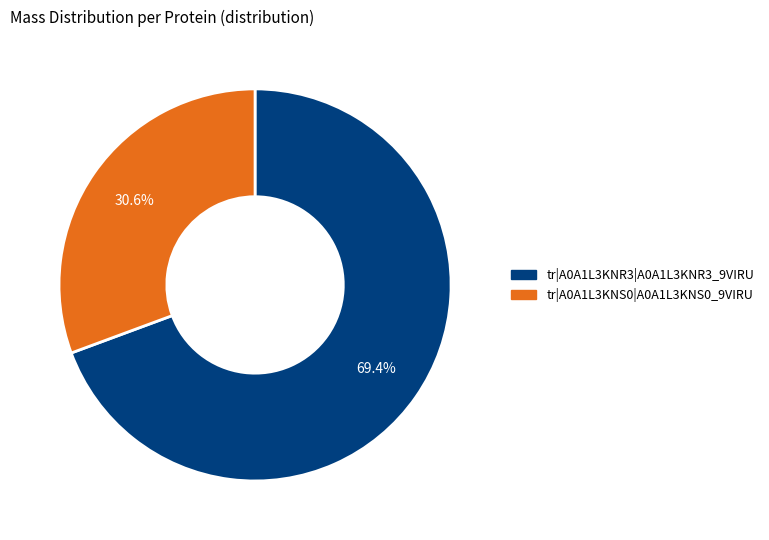

Which slice is the largest?

tr|A0A1L3KNR3|A0A1L3KNR3_9VIRU